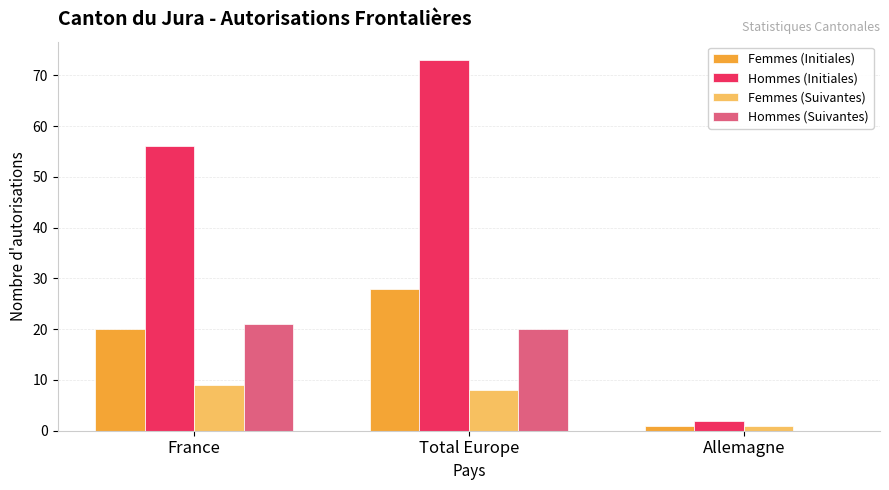

Which series has the largest range (max minus min)?

Hommes (Initiales)